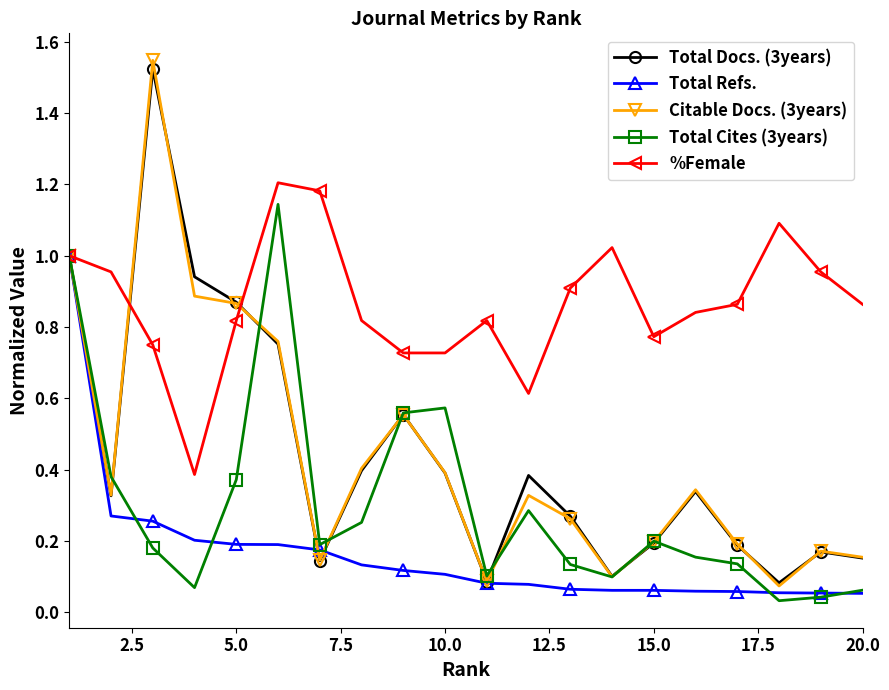

Which series has the widest spread of values?

Citable Docs. (3years)